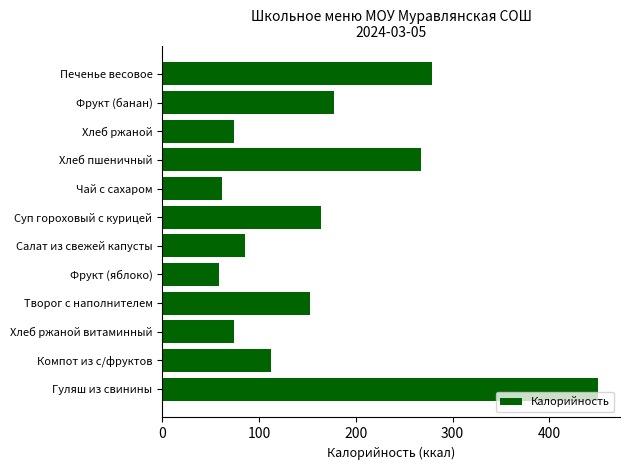

Which label corresponds to the largest value in the chart?

Гуляш из свинины